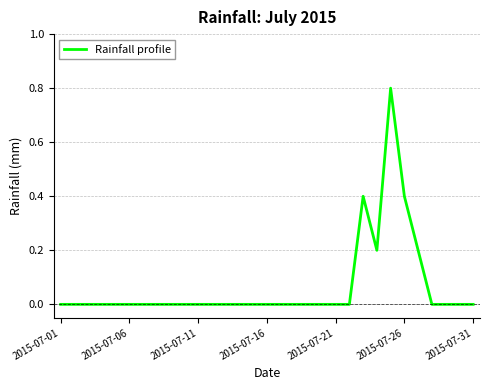

Which category has the lowest value across all series?

2015-07-01